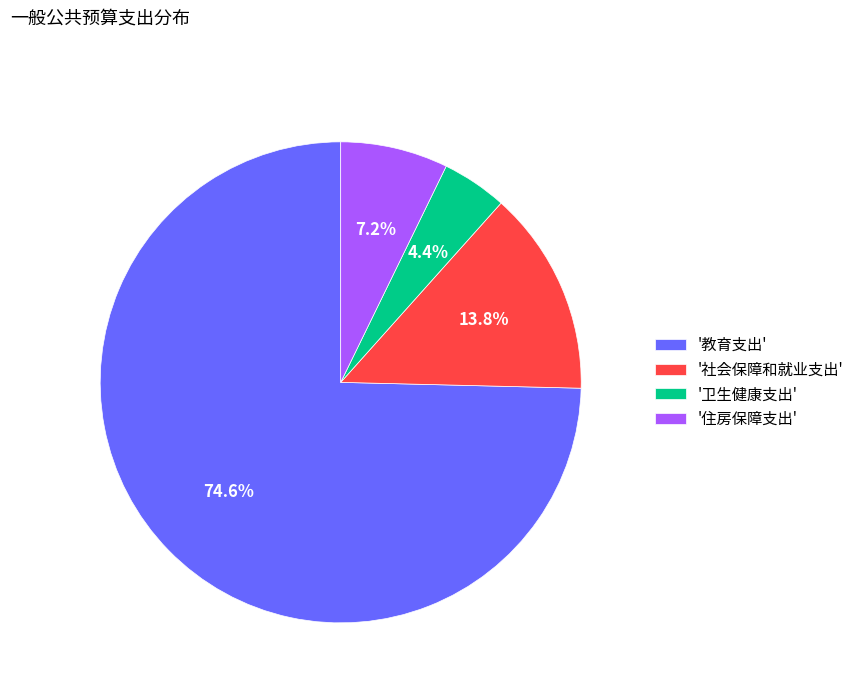

Is there any slice that represents more than half of the pie?

Yes